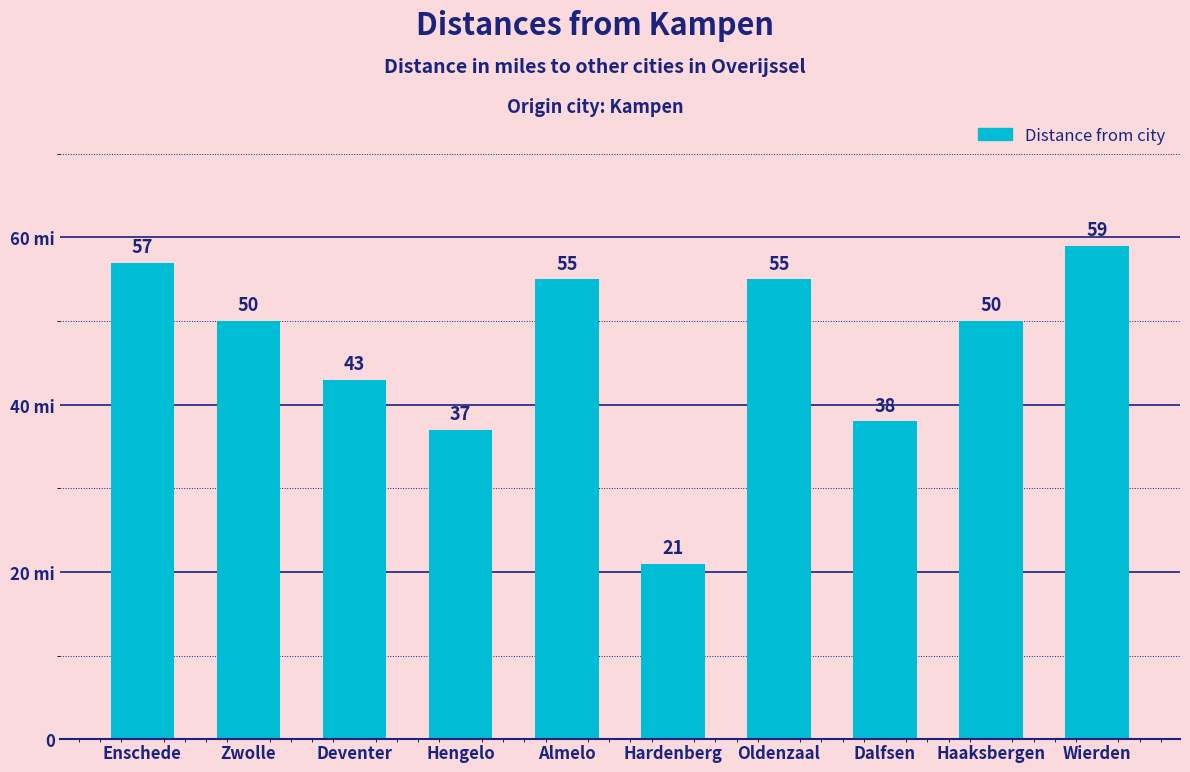

At which label is the value closest to 40?

Dalfsen